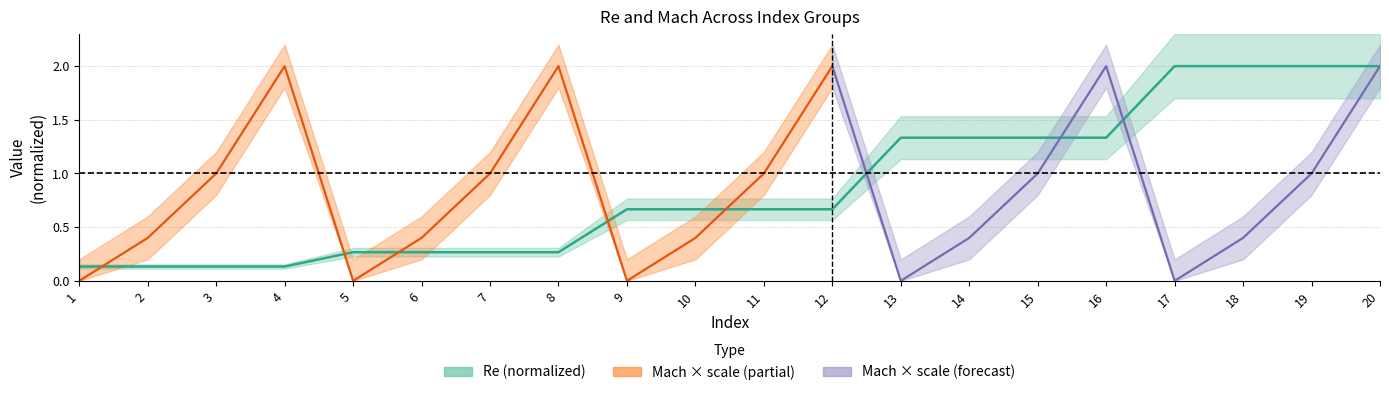

Reading left to right, what are all the values shown in this chart?

1=0.1	2=0.1	3=0.1	4=0.1	5=0.3	6=0.3	7=0.3	8=0.3	9=0.7	10=0.7	11=0.7	12=0.7	13=1.3	14=1.3	15=1.3	16=1.3	17=2.0	18=2.0	19=2.0	20=2.0